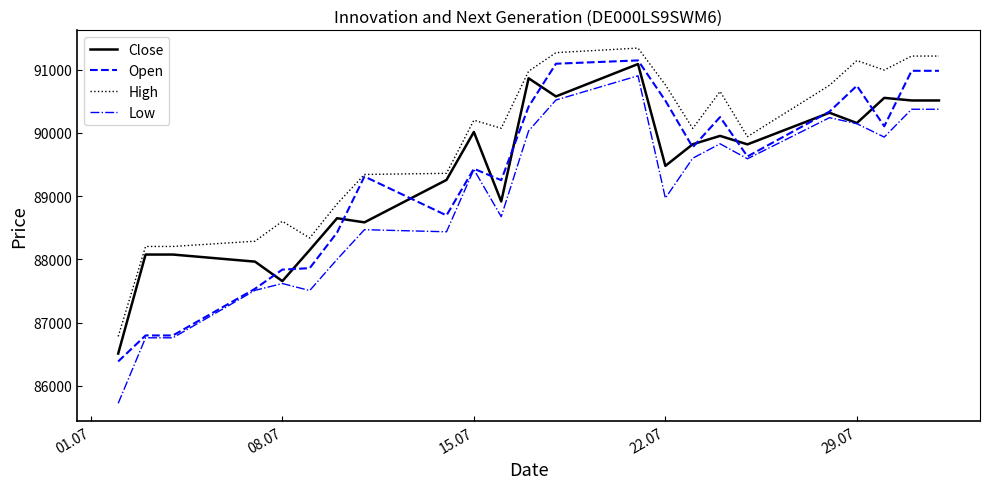

At how many categories does at least one series exceed 87015?

22